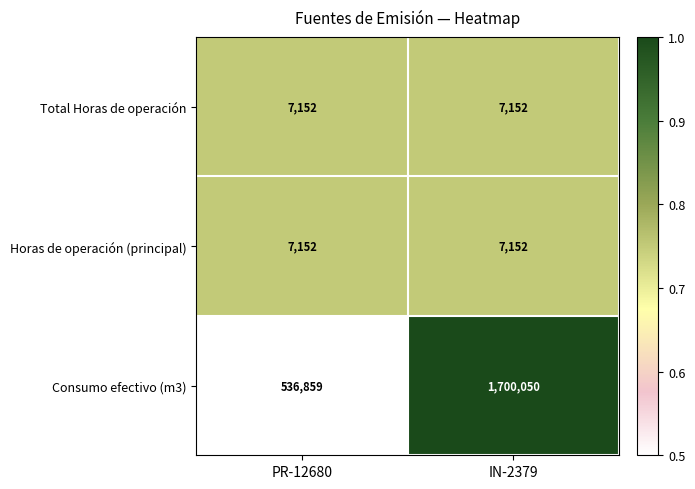

Is it true that Total Horas de operación equals 7152 at IN-2379?

True